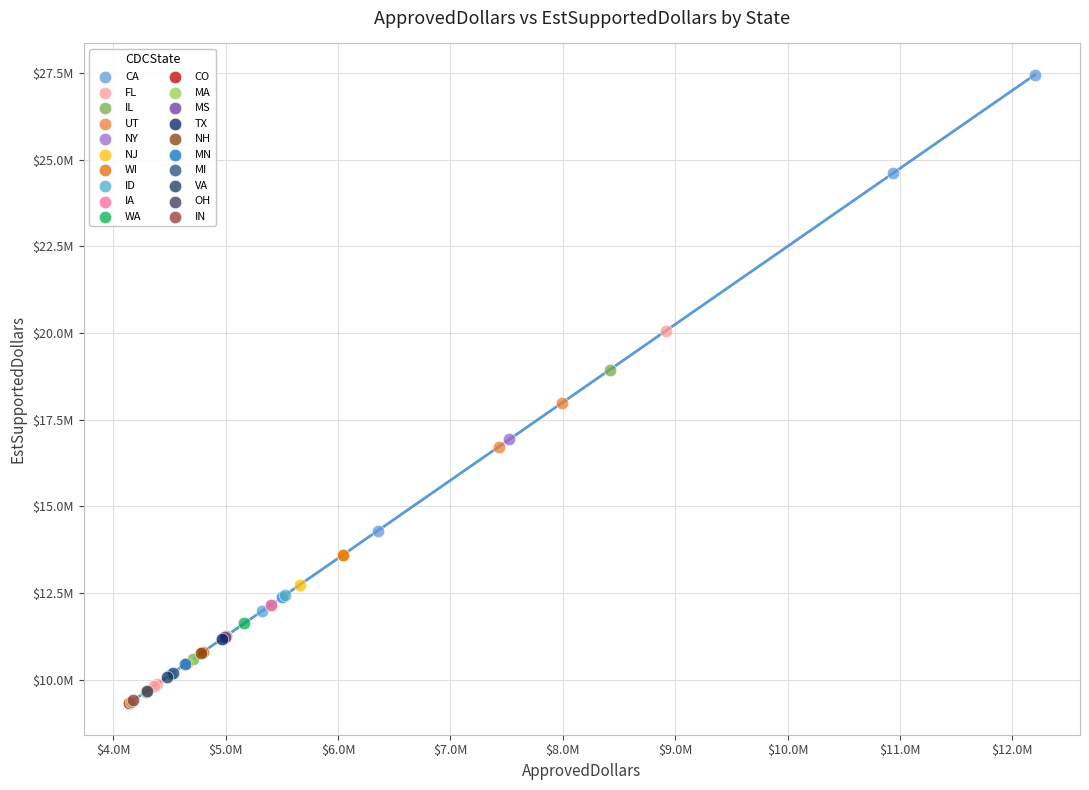

What are all the series names shown in the legend?

CA, FL, IL, UT, NY, NJ, WI, ID, IA, WA, CO, MA, MS, TX, NH, MN, MI, VA, OH, IN